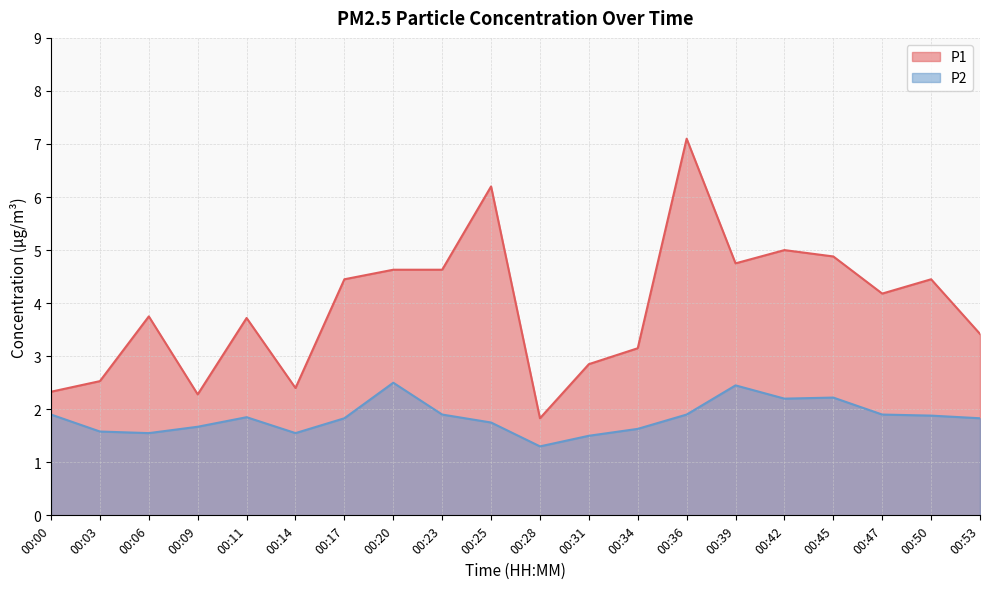

Rank the categories by P2 value from lowest to highest.

00:28, 00:31, 00:06, 00:14, 00:03, 00:34, 00:09, 00:25, 00:17, 00:53, 00:11, 00:50, 00:00, 00:23, 00:36, 00:47, 00:42, 00:45, 00:39, 00:20